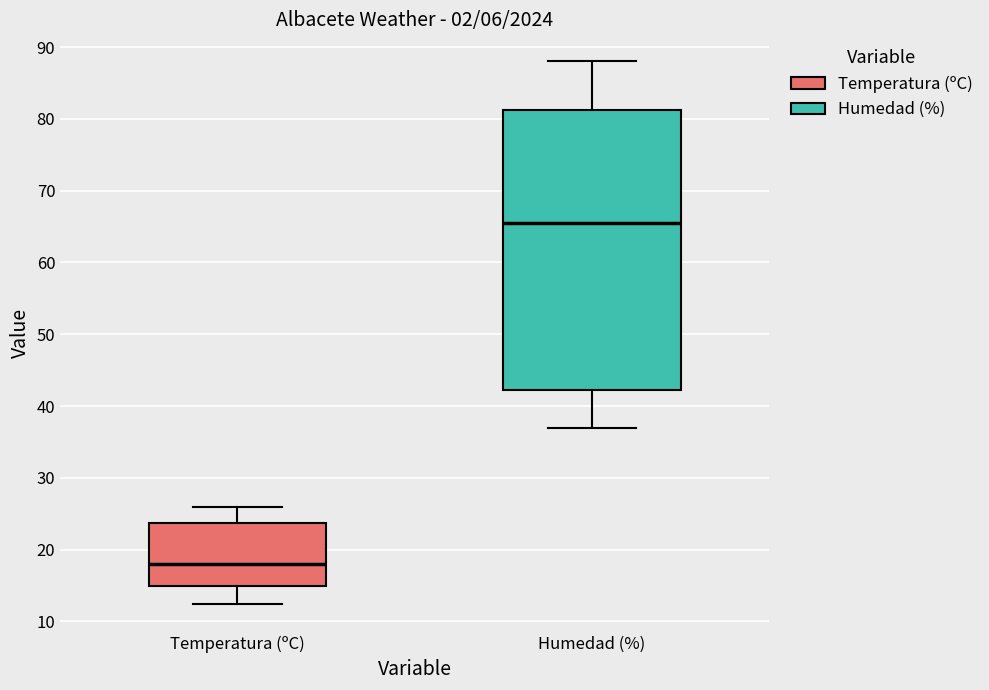

Comparing the boxes themselves (not the whiskers), which one is the tallest?

Humedad (%)